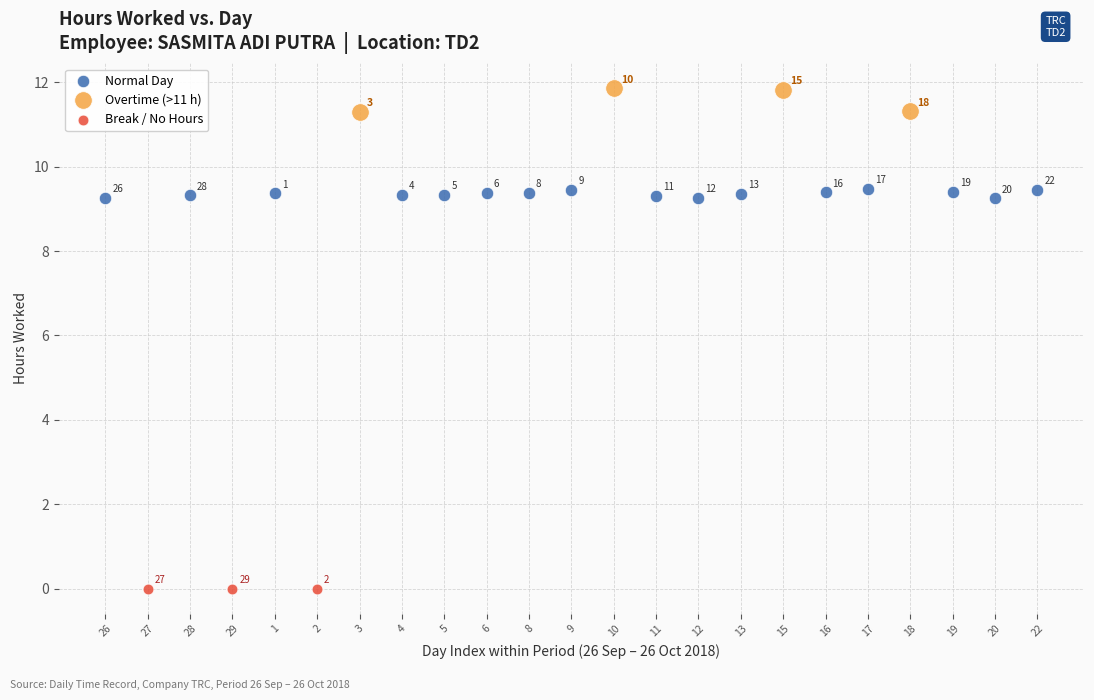

Which series reaches the minimum Y coordinate?

Break / No Hours